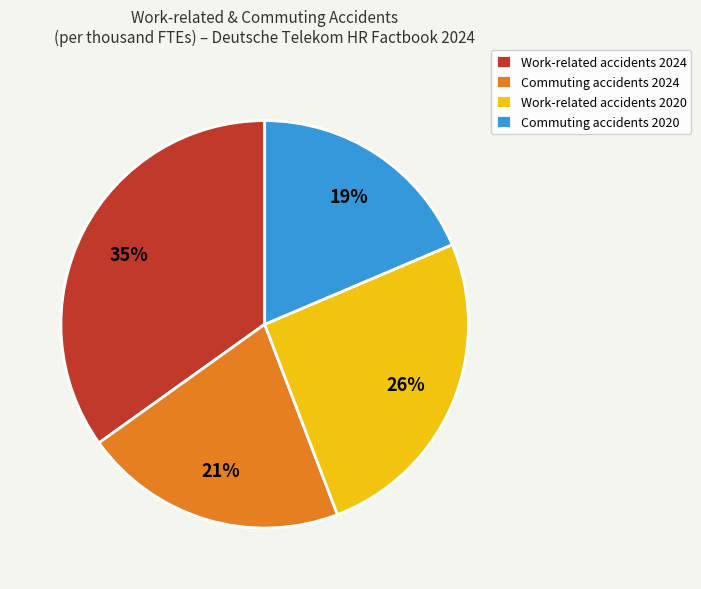

Does Commuting accidents 2020 account for over 50% of the chart?

No